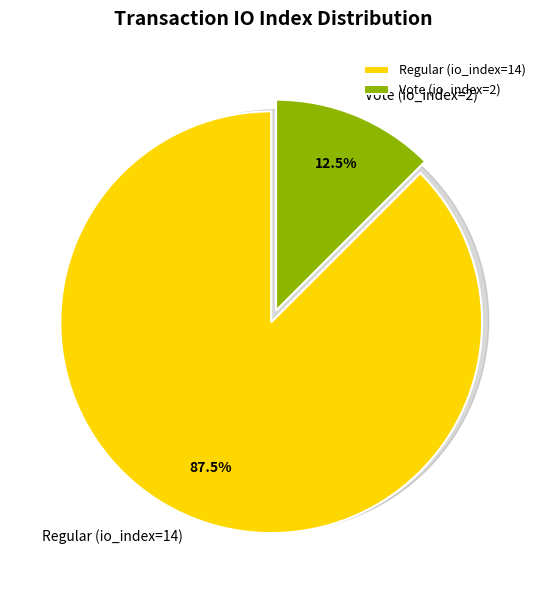

To the nearest percent, what is the difference between the largest and smallest slice percentages?

75%